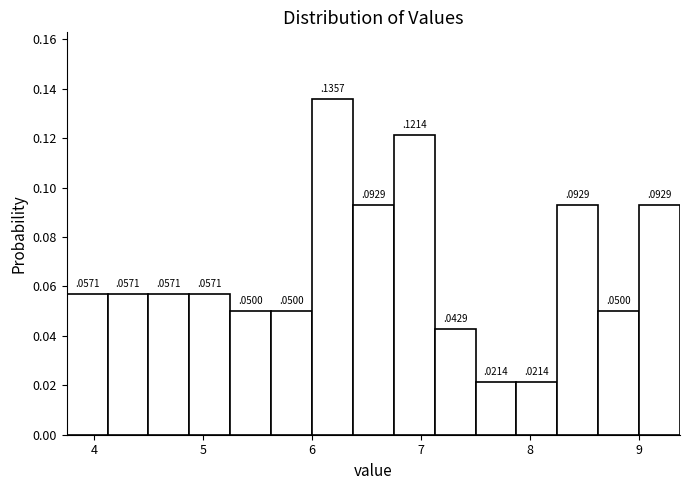

Around what value on the x-axis is the tallest bar? Give the approximate position of its centre, as read against the axis.

6.2